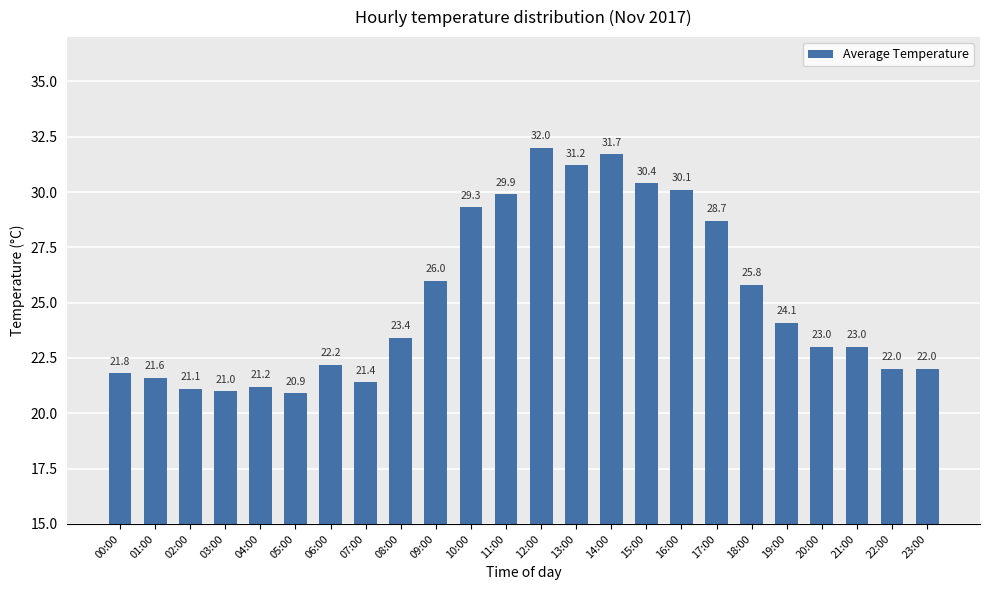

Reading left to right, extract all data points from this chart.

00:00=21.8	01:00=21.6	02:00=21.1	03:00=21.0	04:00=21.2	05:00=20.9	06:00=22.2	07:00=21.4	08:00=23.4	09:00=26.0	10:00=29.3	11:00=29.9	12:00=32.0	13:00=31.2	14:00=31.7	15:00=30.4	16:00=30.1	17:00=28.7	18:00=25.8	19:00=24.1	20:00=23.0	21:00=23.0	22:00=22.0	23:00=22.0